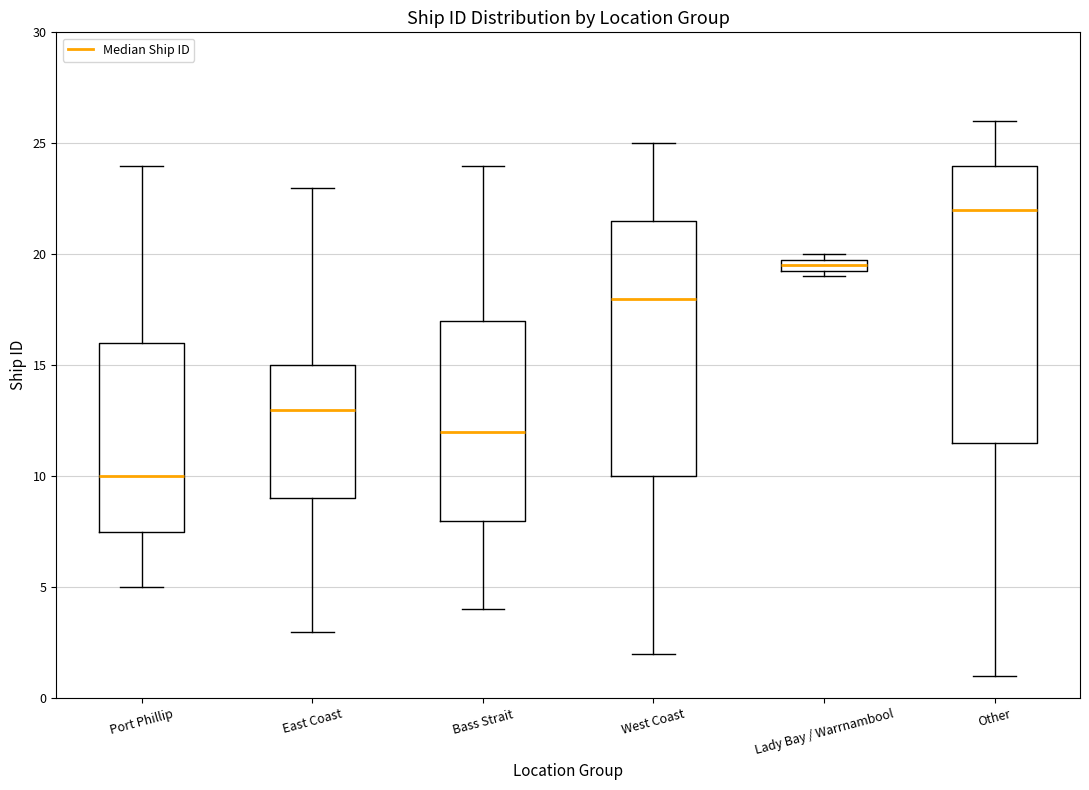

Which box is the tallest, from its lower edge to its upper edge?

Other